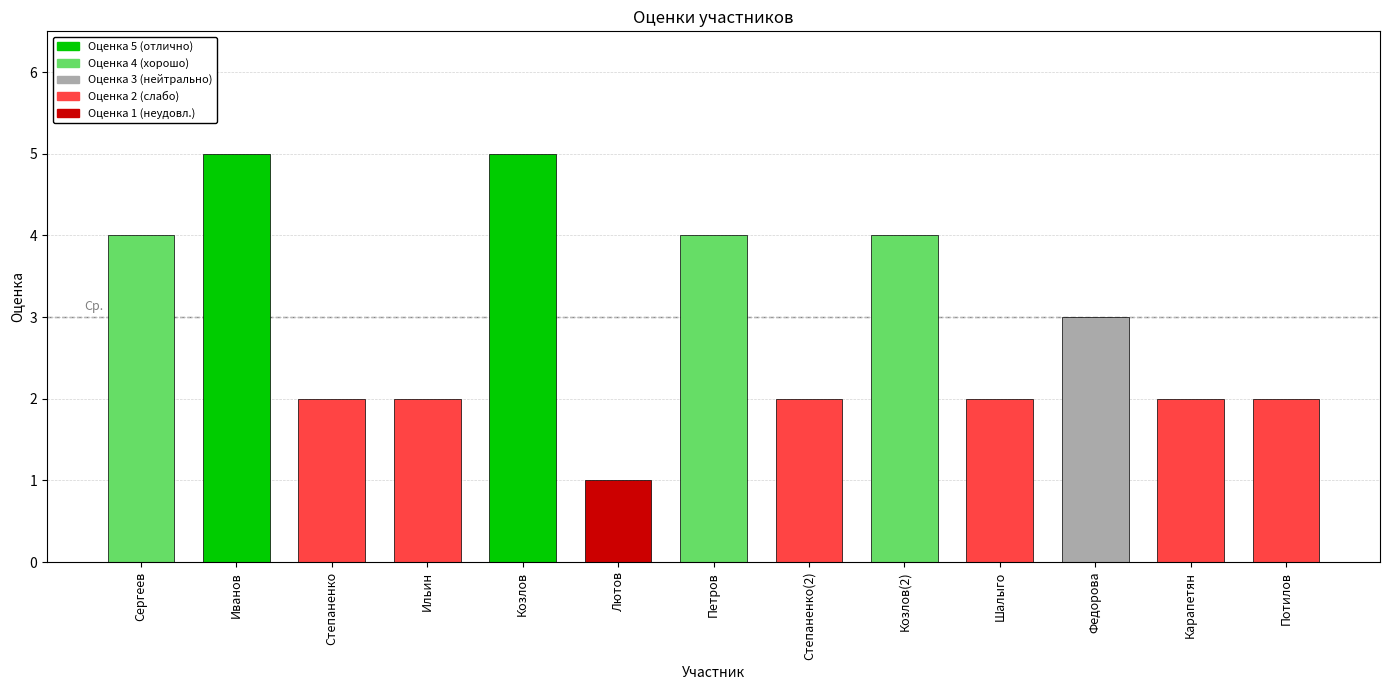

What is the label of the 12th bar from the right?

Иванов